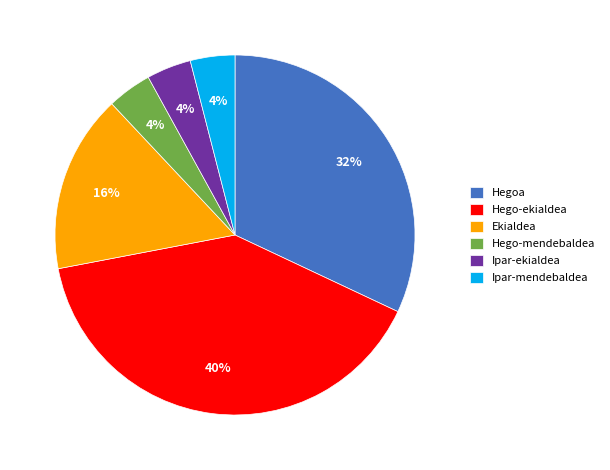

How many slices are in this pie chart?

6